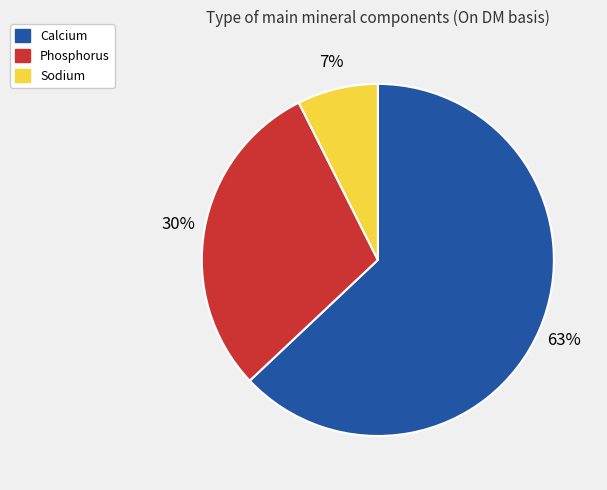

What is the majority slice?

Calcium